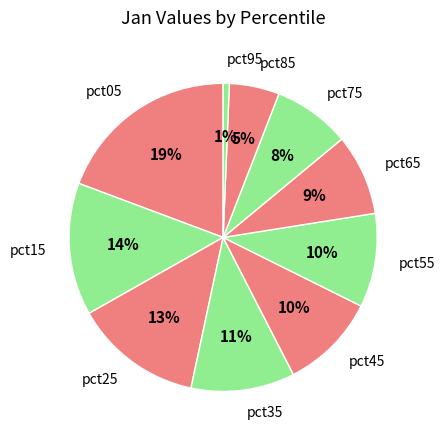

True or false: pct95 accounts for 11% of the total.

False